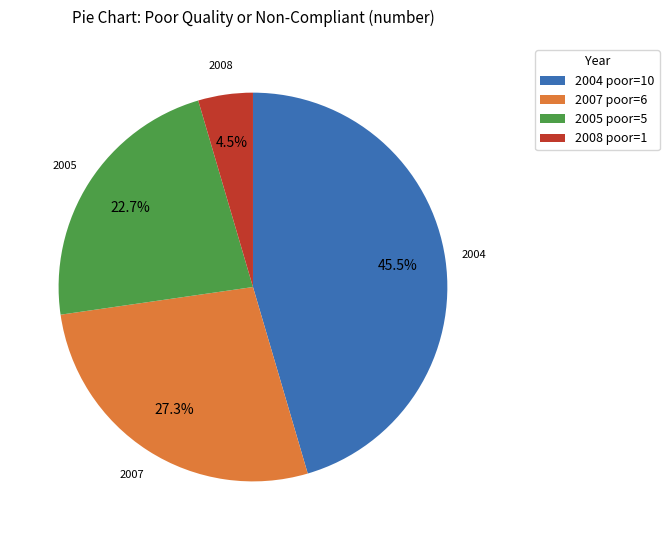

Does 2007 poor=6 represent more than half of the total?

No